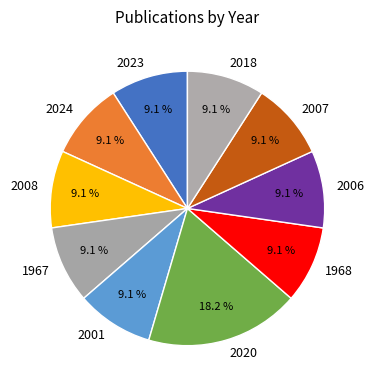

Does 2001 represent more than half of the total?

No